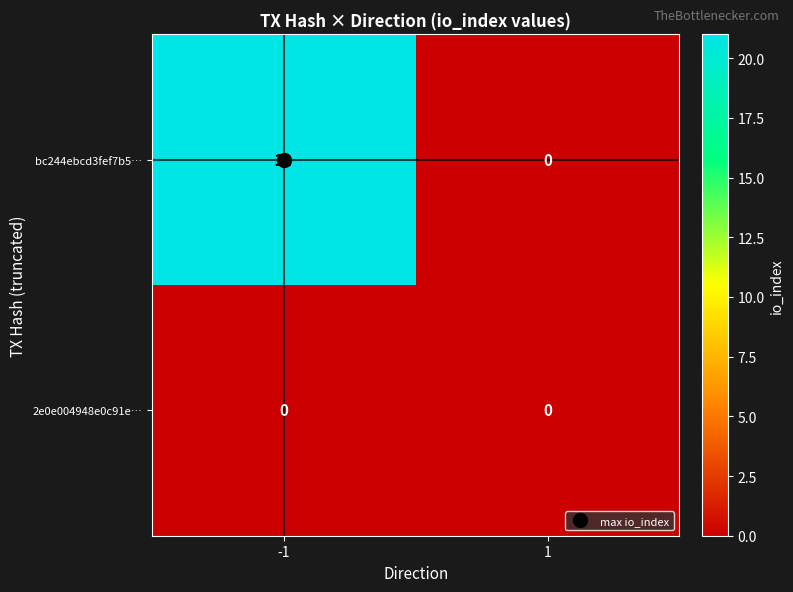

What is the sum of all bc244ebcd3fef7b5… values?

21